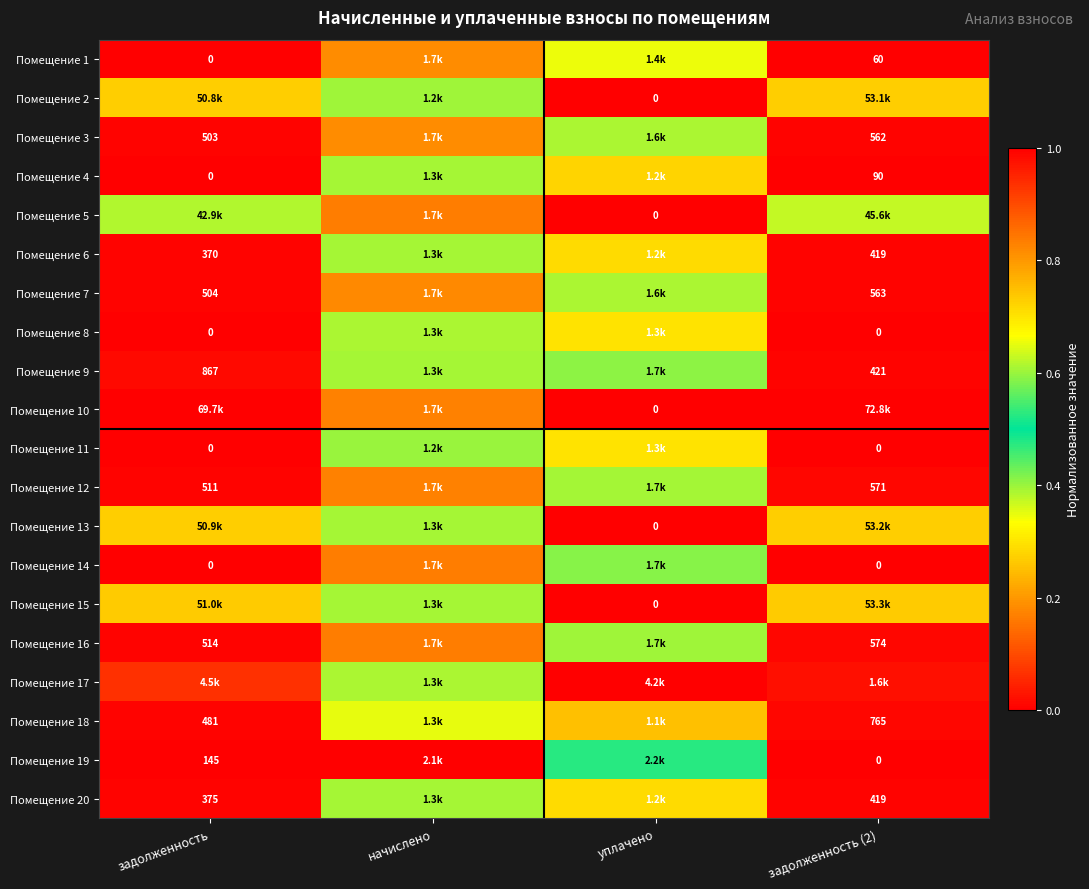

Where is Помещение 7 nearest to the value 0?

задолженность